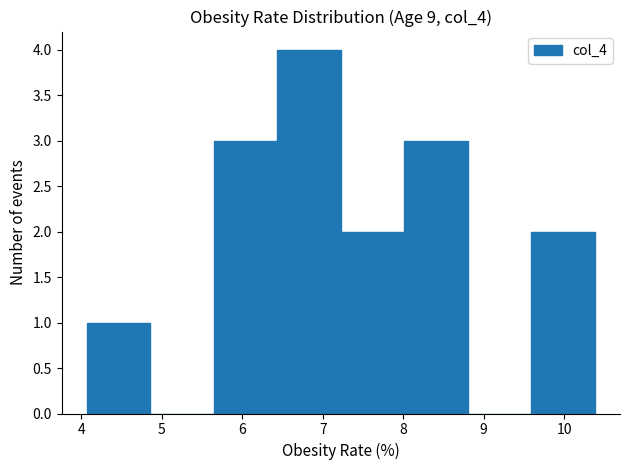

Reading left to right, transcribe this chart: for each bar, give the range it covers on the x-axis and its height. Neither the bar edges nor the heights are printed on the chart, so give them approximately, as read against the axes.

4.1 to 4.9: 1
4.9 to 5.6: 0
5.6 to 6.4: 3
6.4 to 7.2: 4
7.2 to 8.0: 2
8.0 to 8.8: 3
8.8 to 9.6: 0
9.6 to 10.4: 2